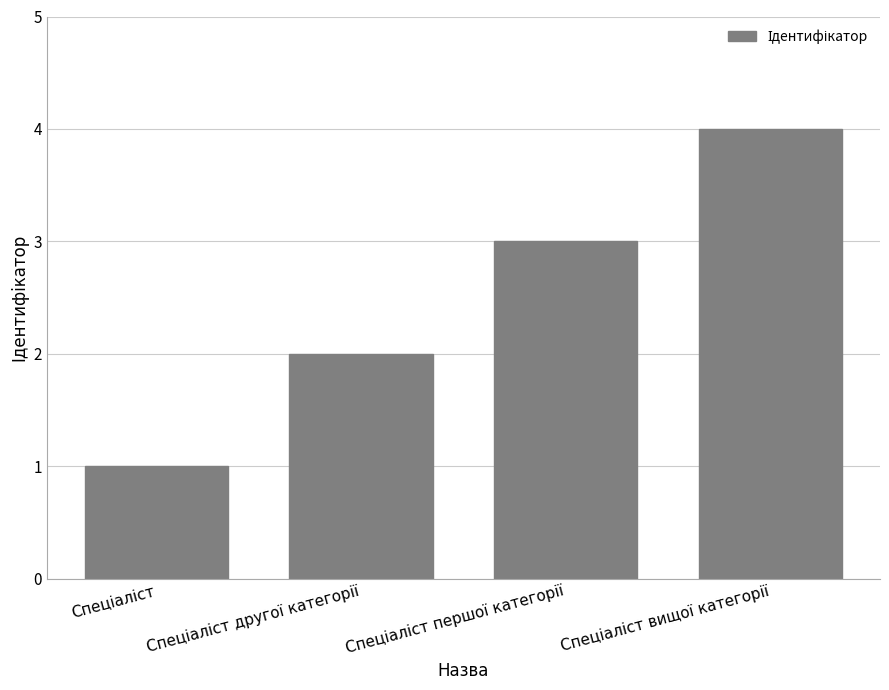

What is the value of the 3rd bar from the left?

3